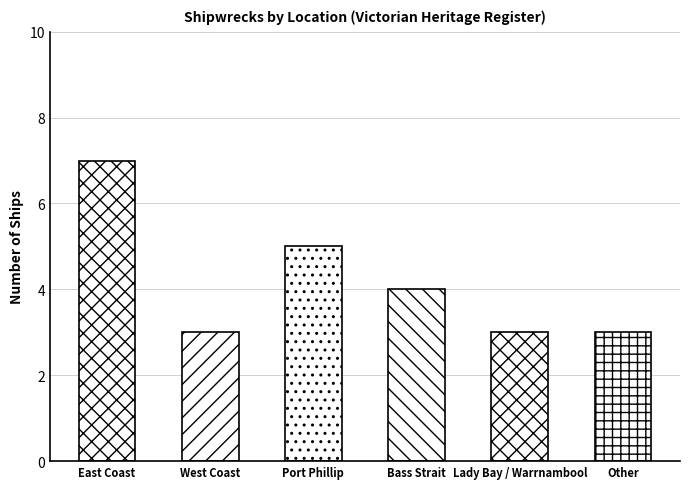

Are the bars horizontal?

No